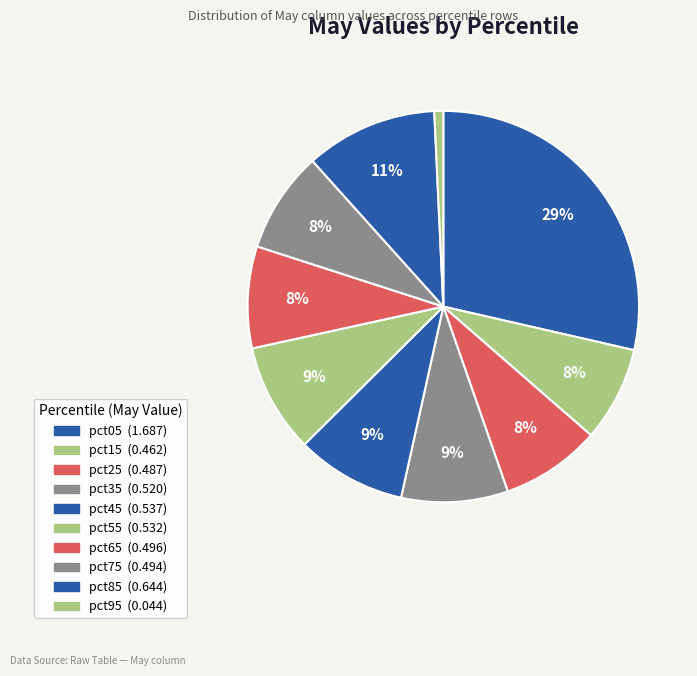

Is it true that pct65 is 8% of the pie?

True